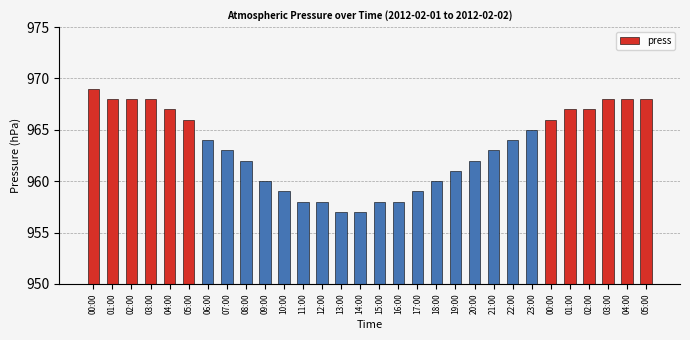

What is the ratio of the value at 16:00 to the value at 15:00?

1.0